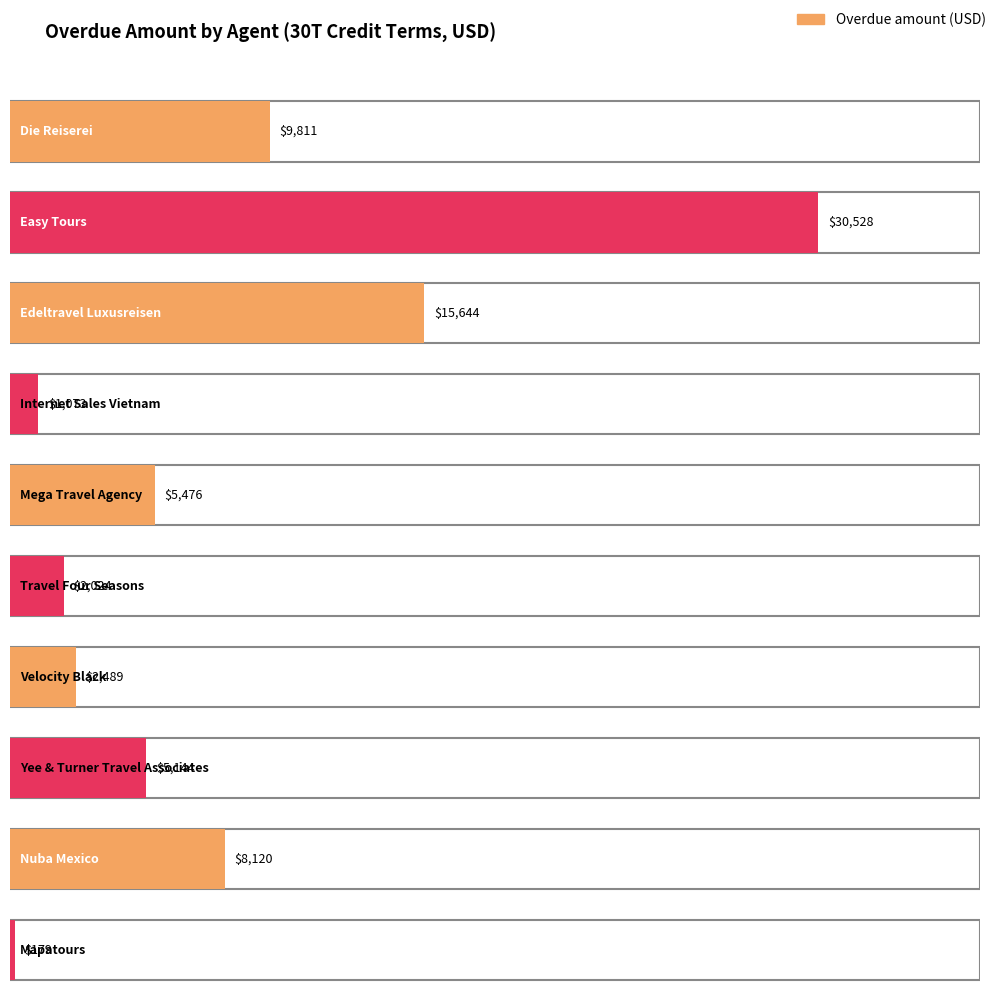

Read the value at Edeltravel Luxusreisen, to the nearest 50.

15650